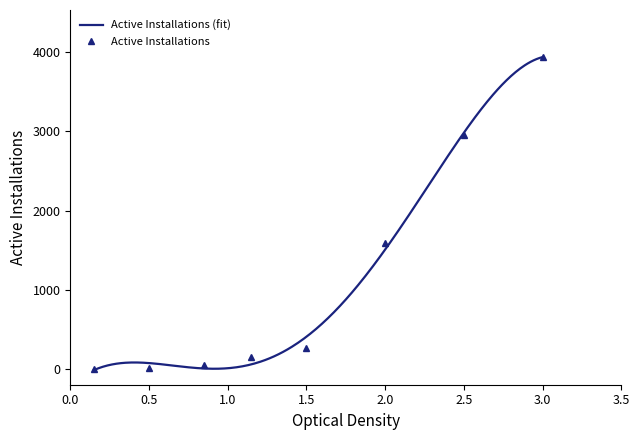

What is the maximum value for Active Installations (fit)?

3938.6